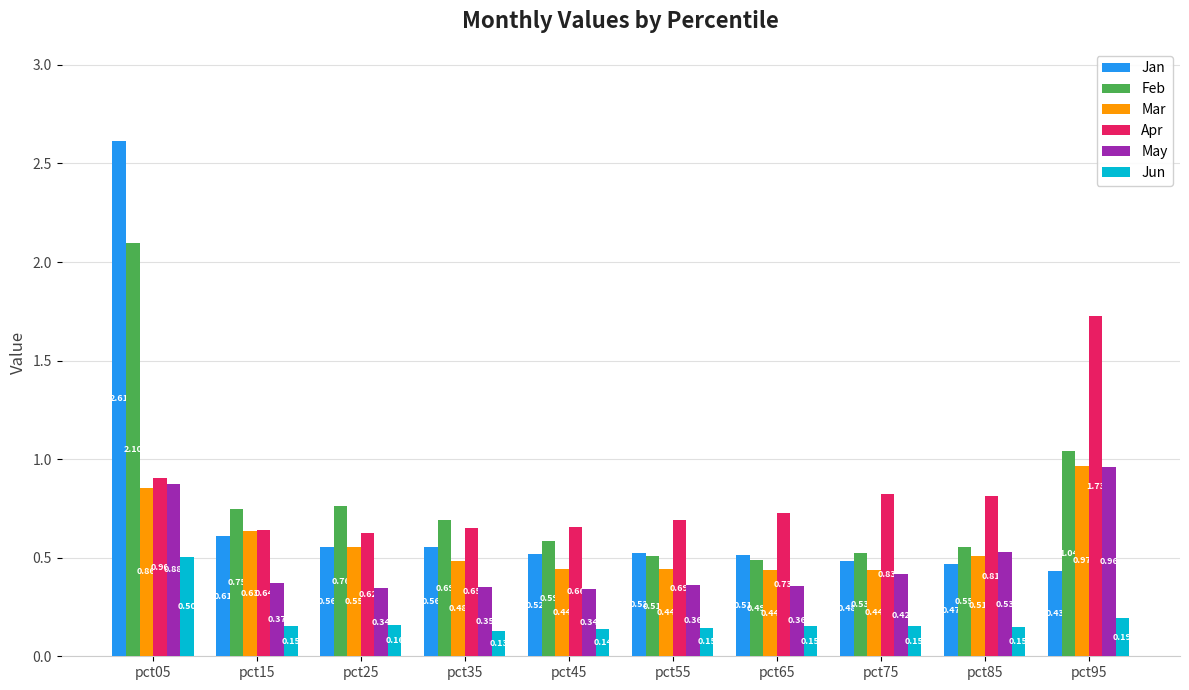

Does the chart contain any negative values?

No